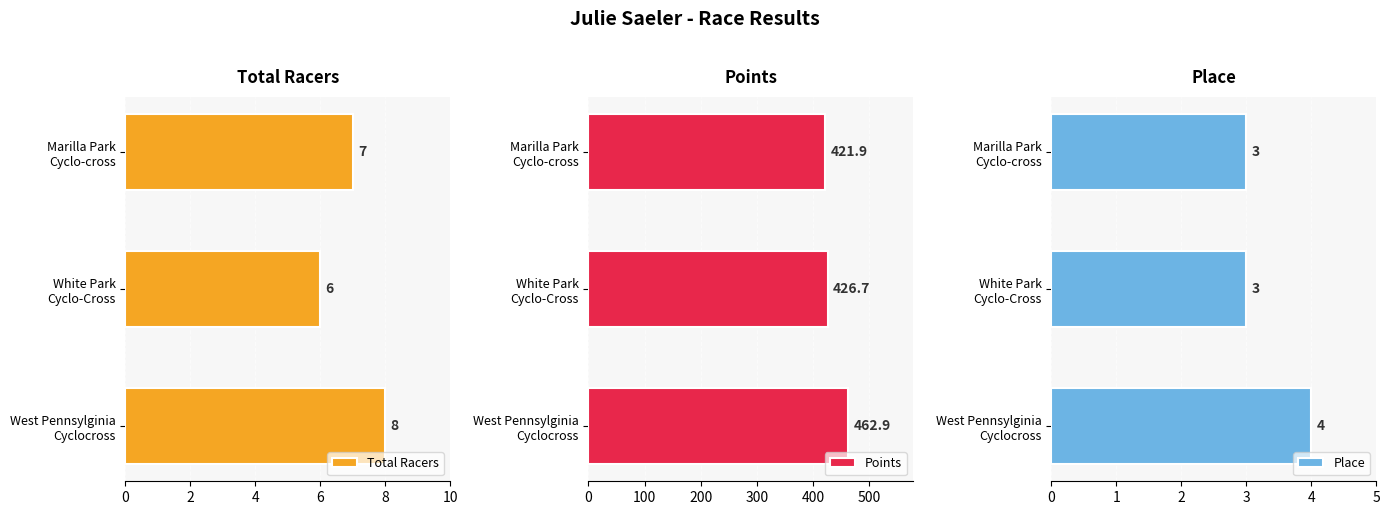

What is the greatest value displayed?

462.9